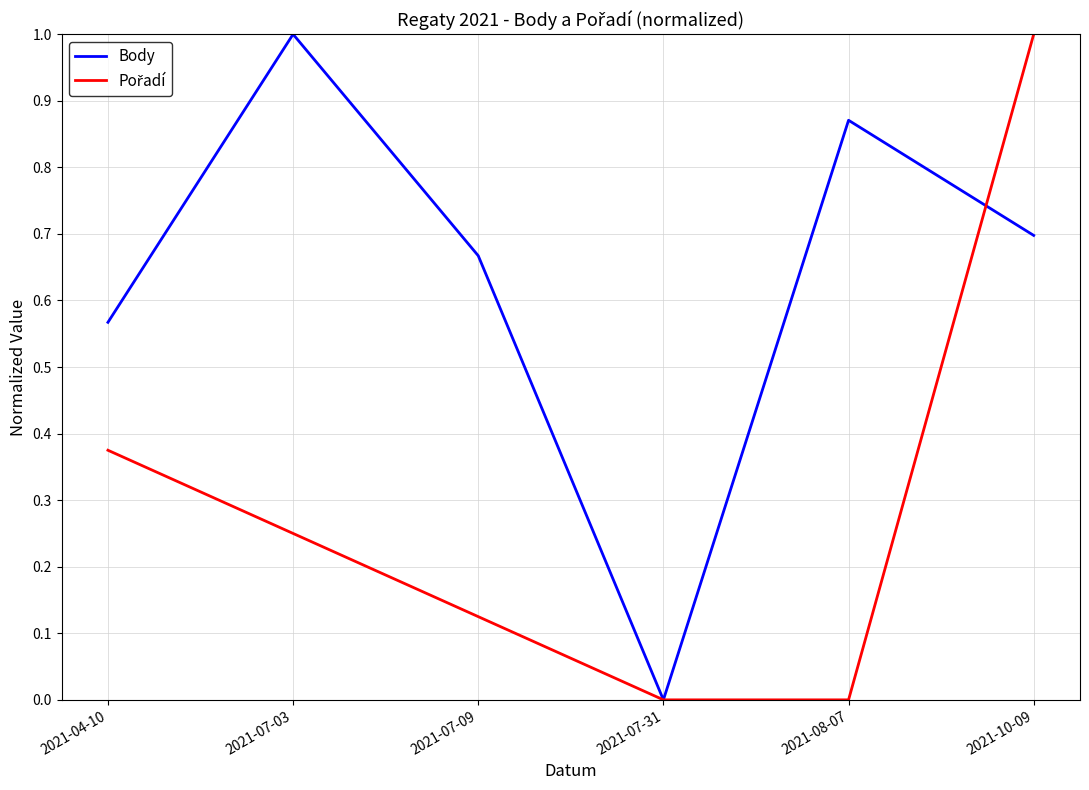

What is the spread (max minus min) of values at 2021-10-09?

0.3